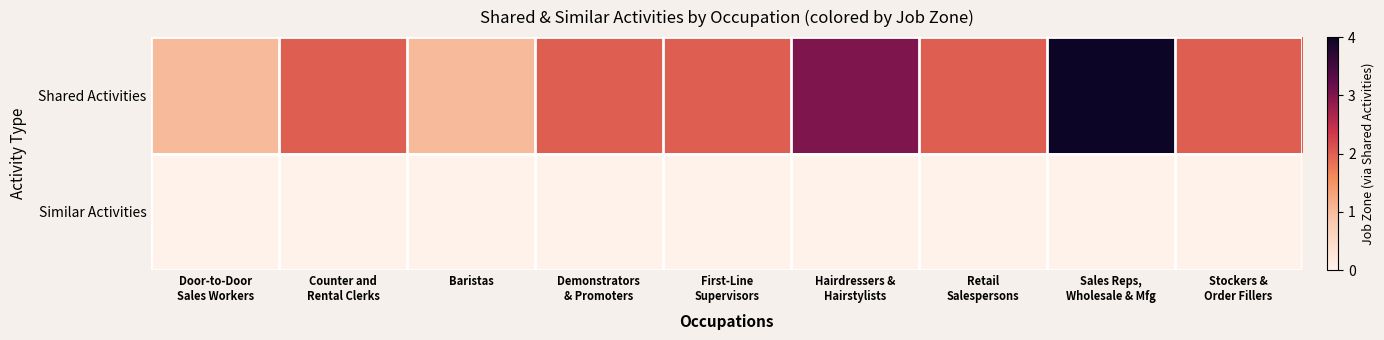

Reading left to right, extract all data points from this chart.

Shared Activities: Door-to-Door
Sales Workers=1	Counter and
Rental Clerks=2	Baristas=1	Demonstrators
& Promoters=2	First-Line
Supervisors=2	Hairdressers &
Hairstylists=3	Retail
Salespersons=2	Sales Reps,
Wholesale & Mfg=4	Stockers &
Order Fillers=2
Similar Activities: Door-to-Door
Sales Workers=0	Counter and
Rental Clerks=0	Baristas=0	Demonstrators
& Promoters=0	First-Line
Supervisors=0	Hairdressers &
Hairstylists=0	Retail
Salespersons=0	Sales Reps,
Wholesale & Mfg=0	Stockers &
Order Fillers=0